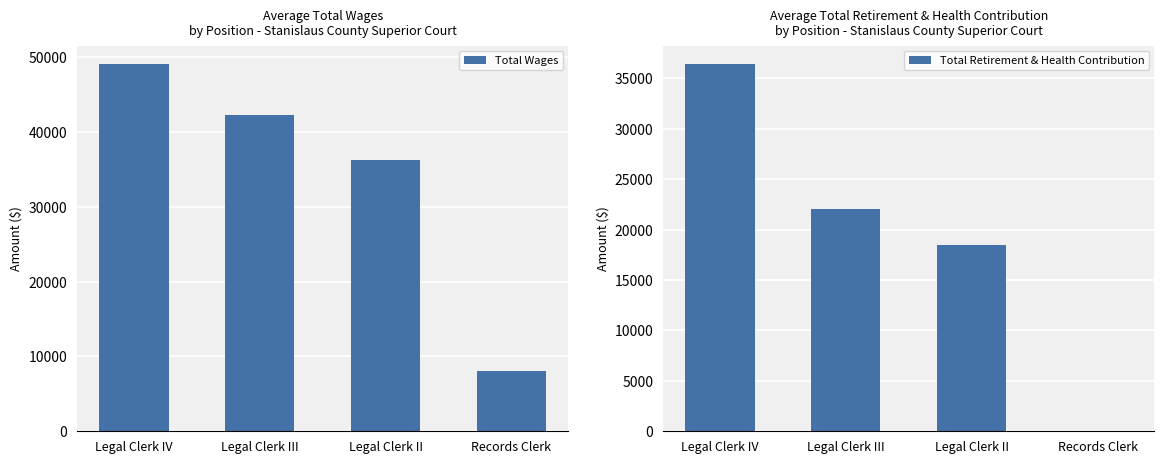

What is the value of the Total Wages bar at the 3rd from the left?

36207.8